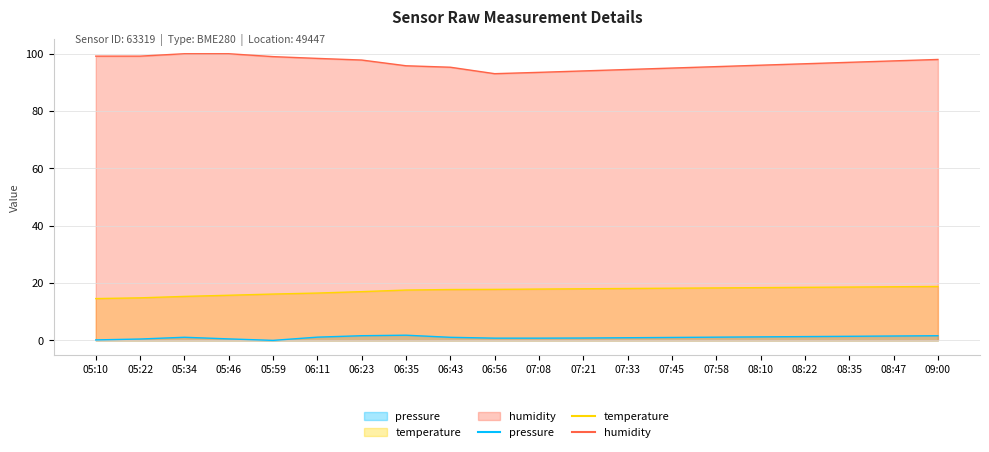

Which series has the largest total across all categories?

humidity